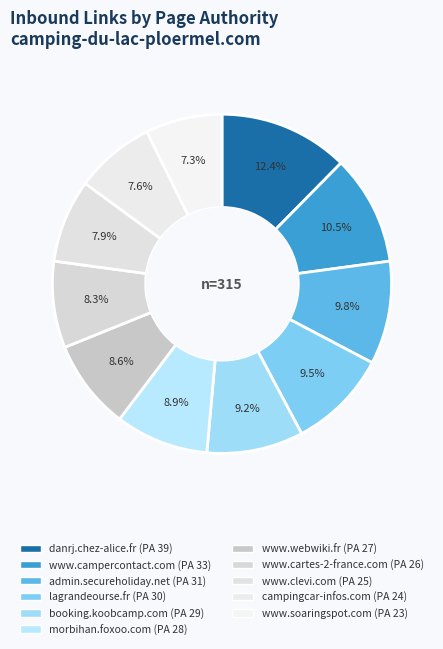

To the nearest percent, what is the average slice percentage?

9%